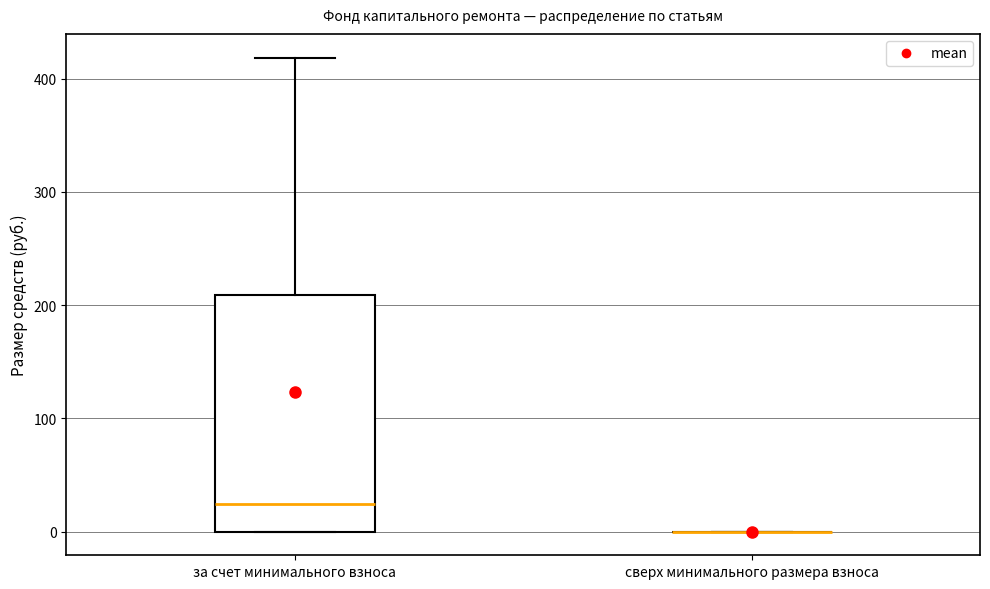

Where is the lower edge of the box for за счет минимального взноса on the y-axis? The values are not printed on the chart, so give them approximately, as read against the axis.

0